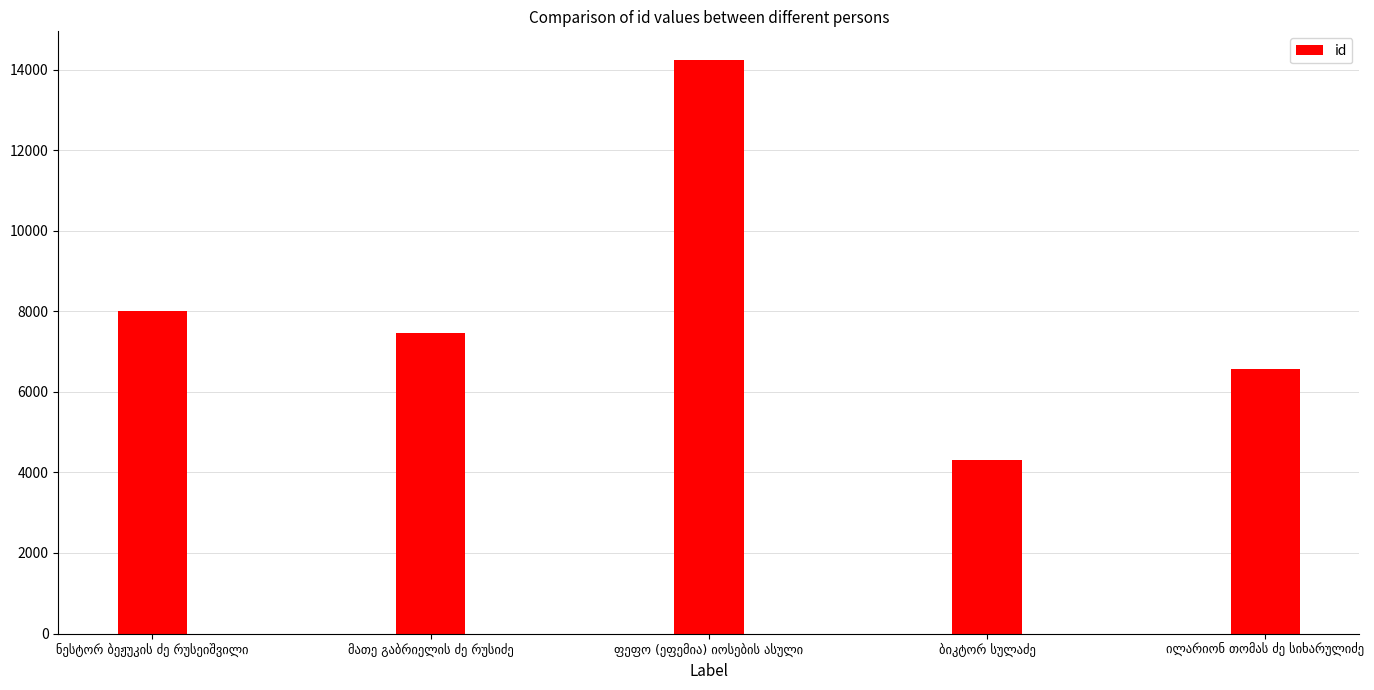

Are the bars grouped side by side (vs. stacked)?

No